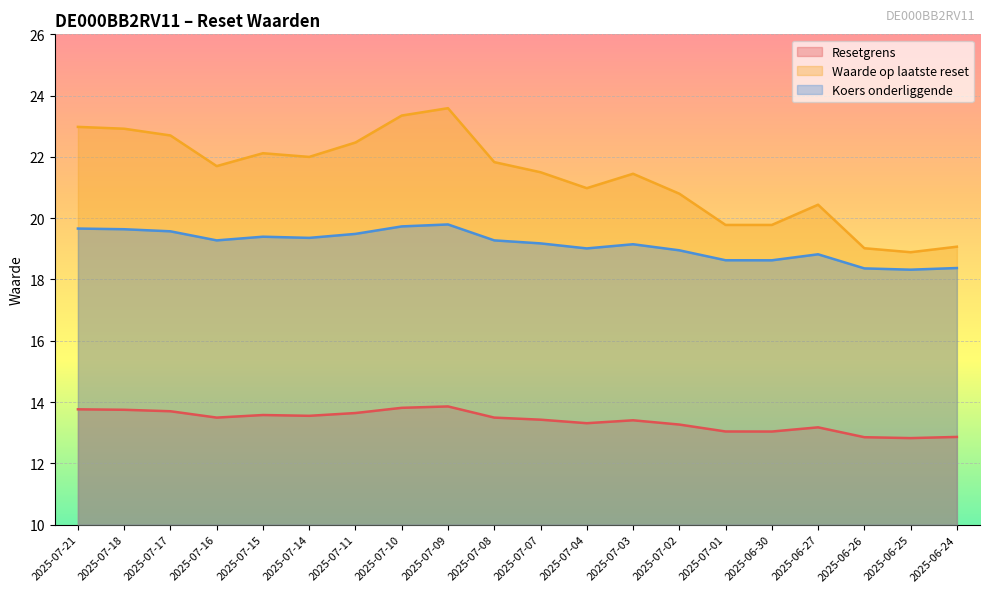

True or false: Waarde op laatste reset and Resetgrens cross at least once.

False